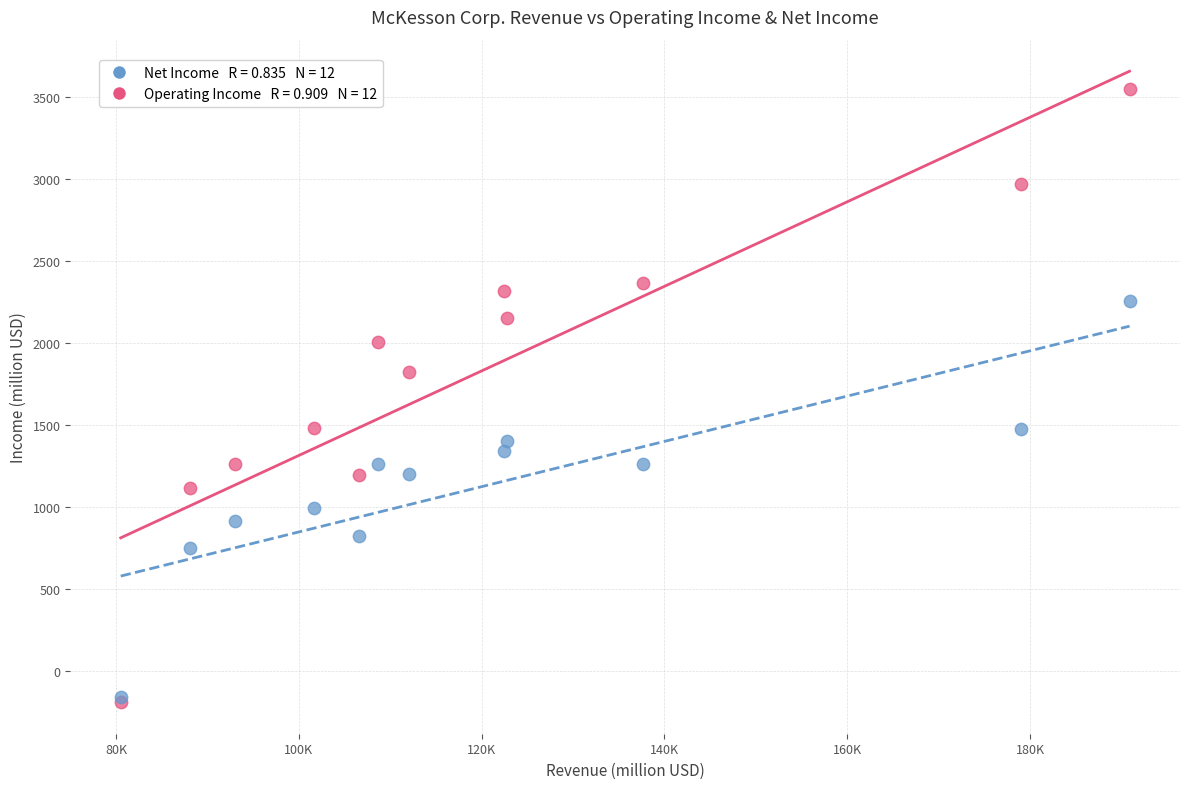

Across all series, what Y value is closest to 1677?

1821